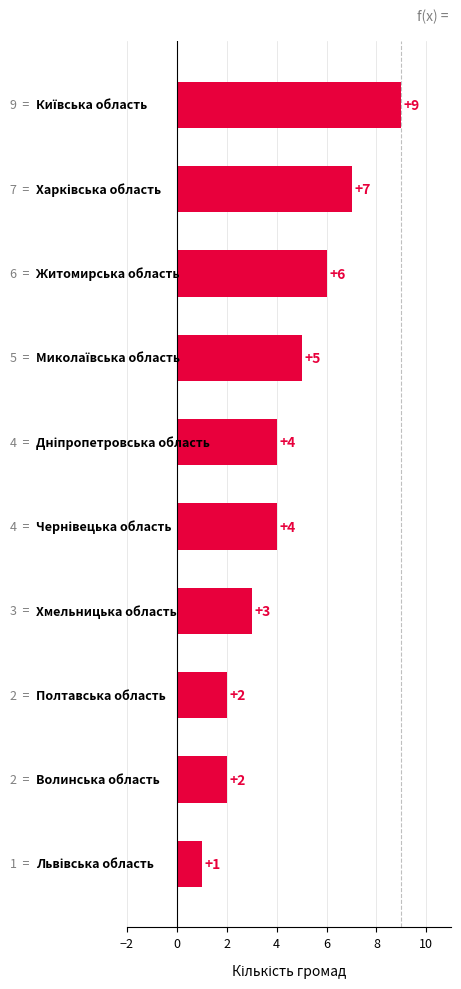

What is the value of the 1st bar from the top?

9